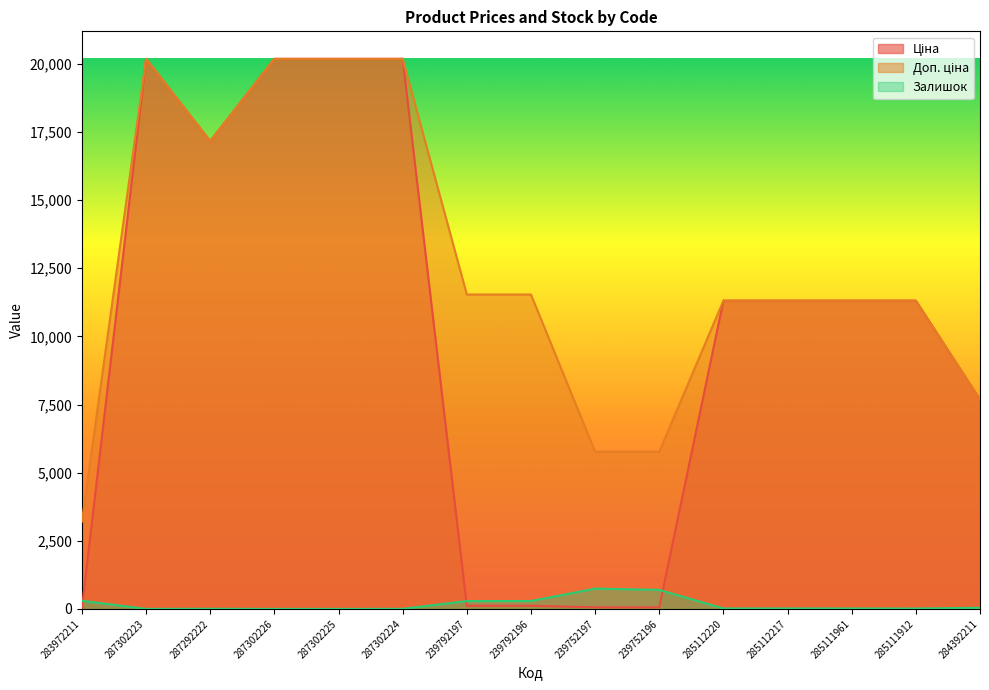

What is the label of the 8th point from the left?

239792196